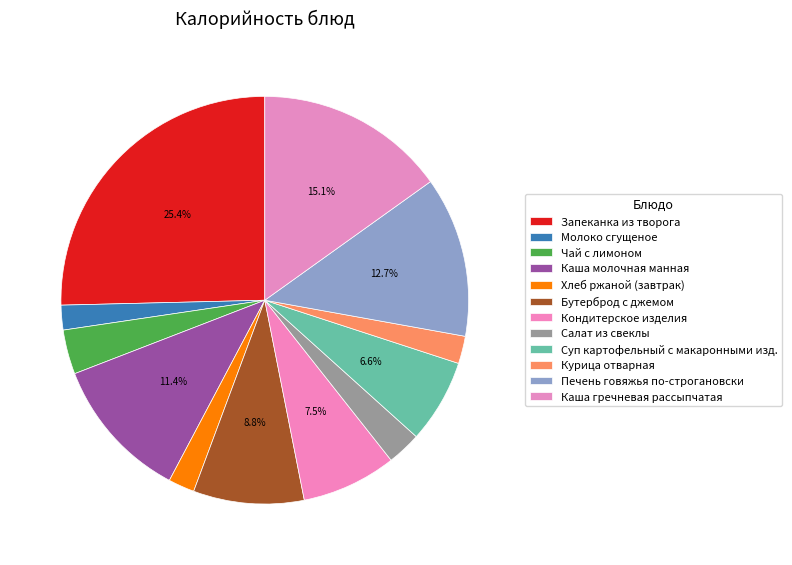

To the nearest percent, what portion does Кондитерское изделия represent?

8%